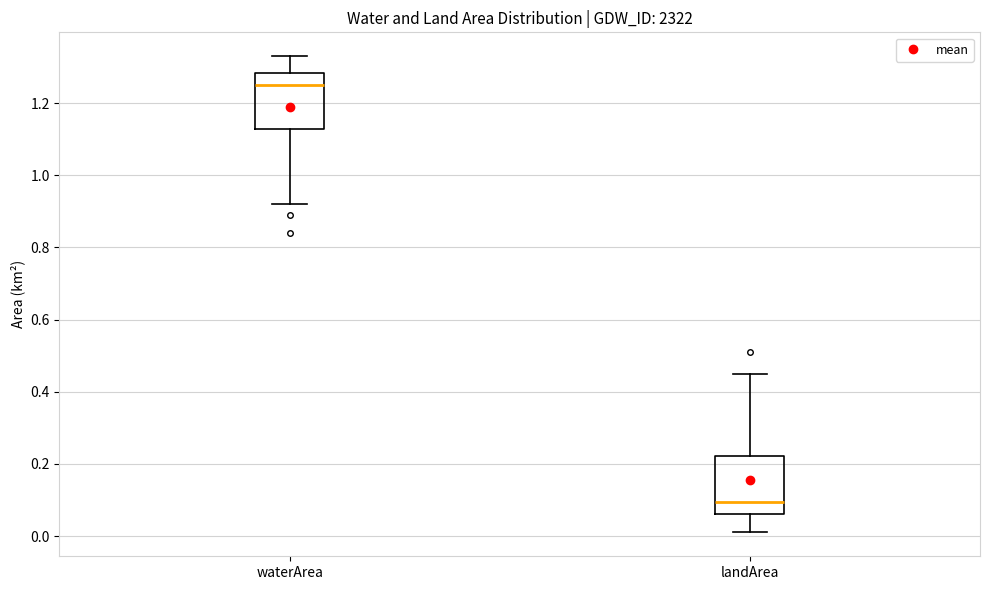

Where is the lower edge of the box for waterArea on the y-axis? The values are not printed on the chart, so give them approximately, as read against the axis.

1.12